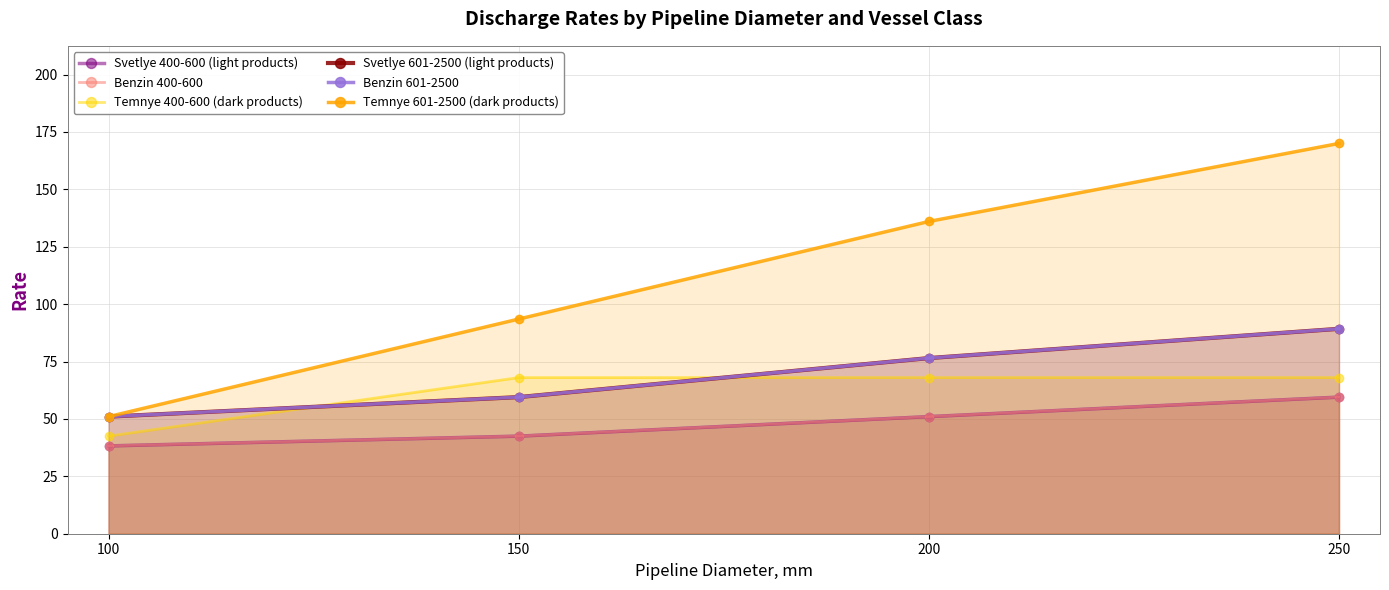

How many lines are shown in the chart?

6